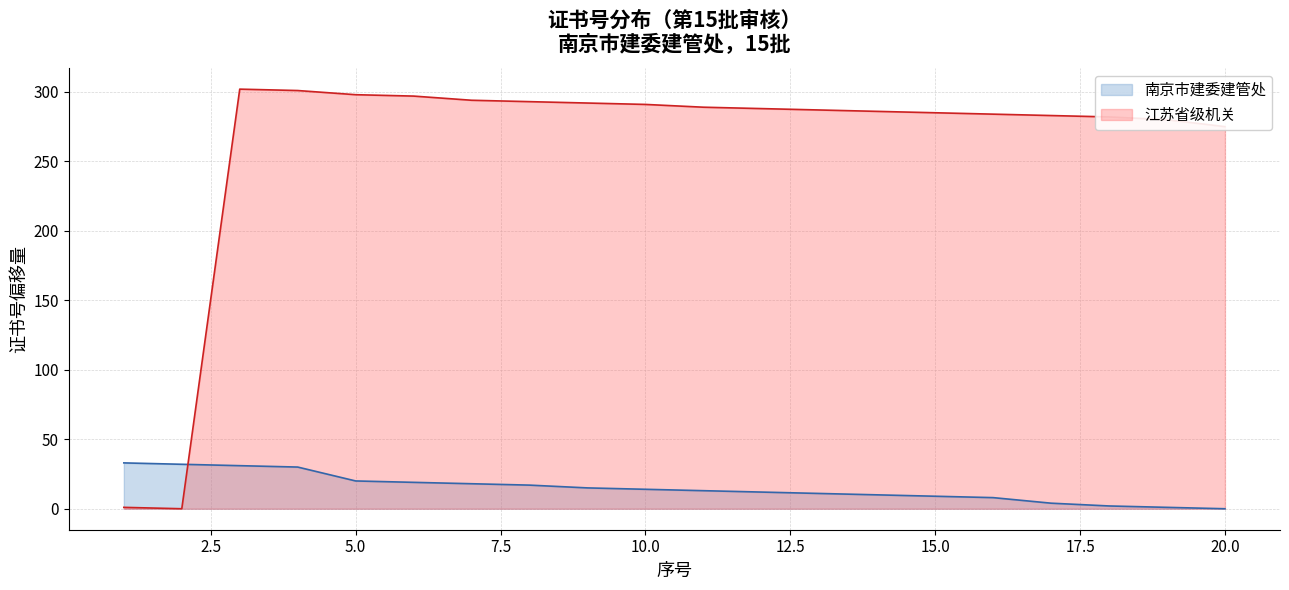

What is the value of the 江苏省级机关 point at the 20th from the left?

275